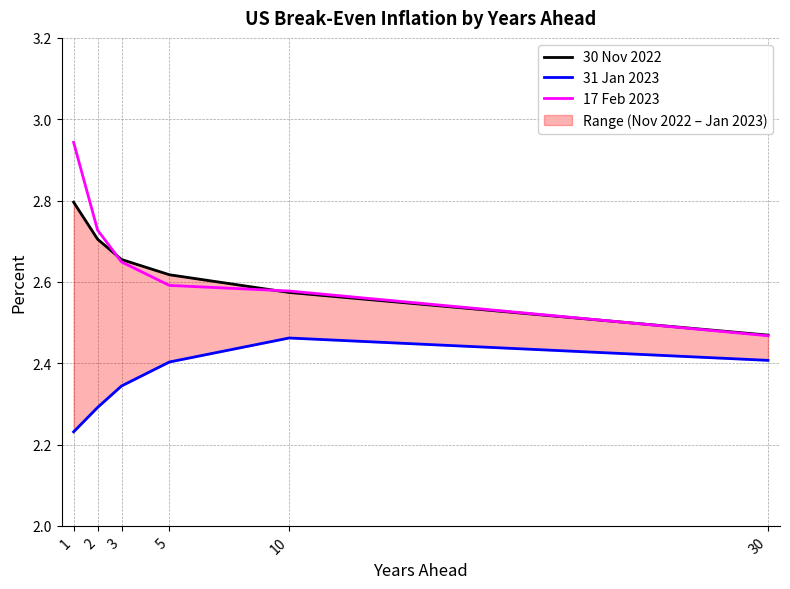

What is the average value of the 31 Jan 2023 series?

2.4